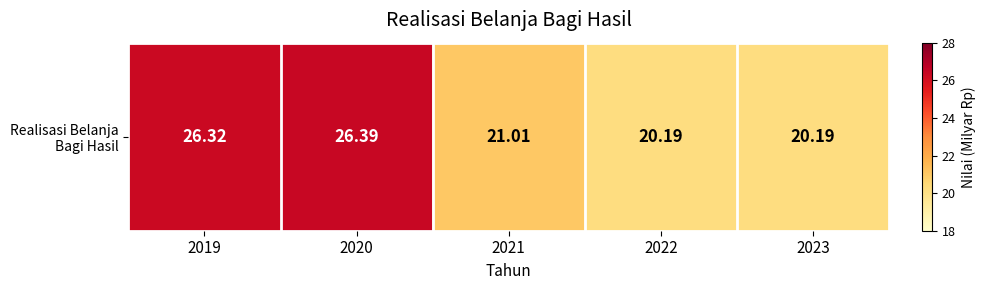

Which label corresponds to the smallest value in the chart?

2022